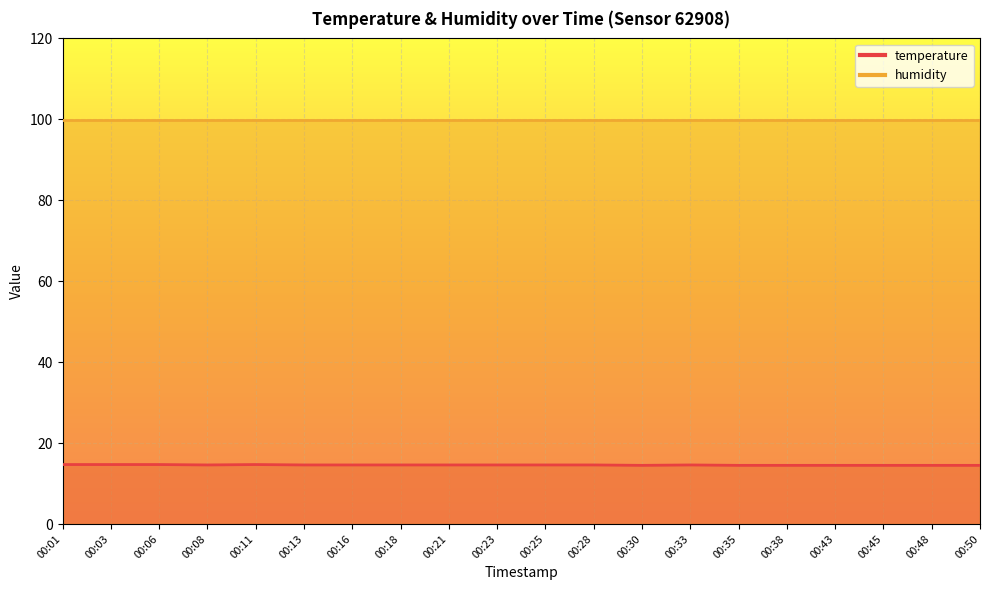

How many values are between 14 and 15?

20